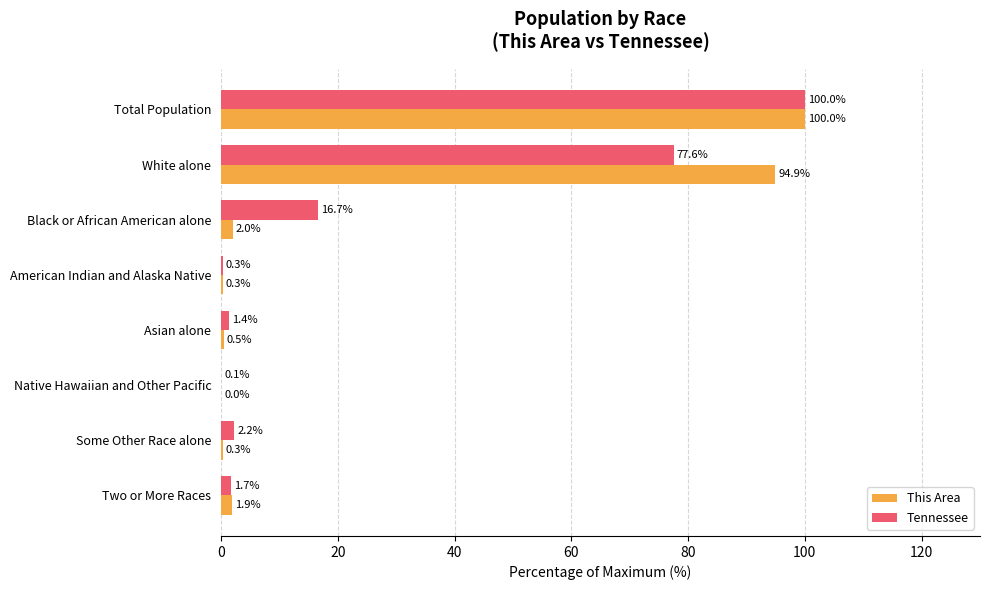

What is the maximum value for Tennessee?

100.0